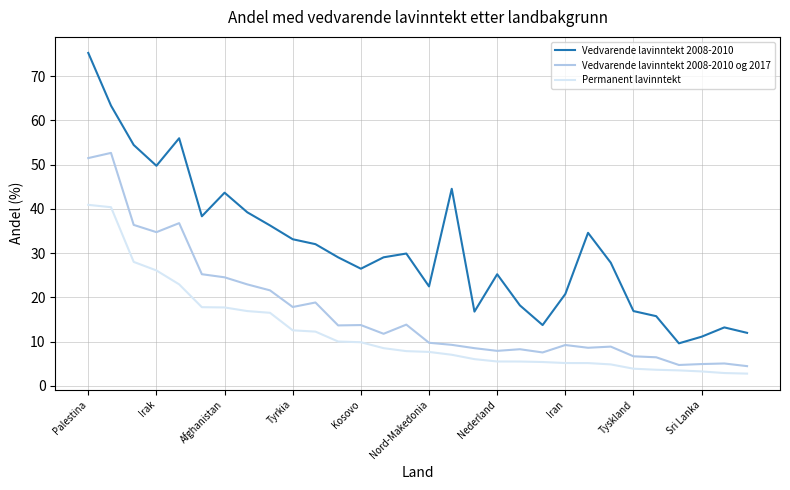

Which series has the widest spread of values?

Vedvarende lavinntekt 2008-2010